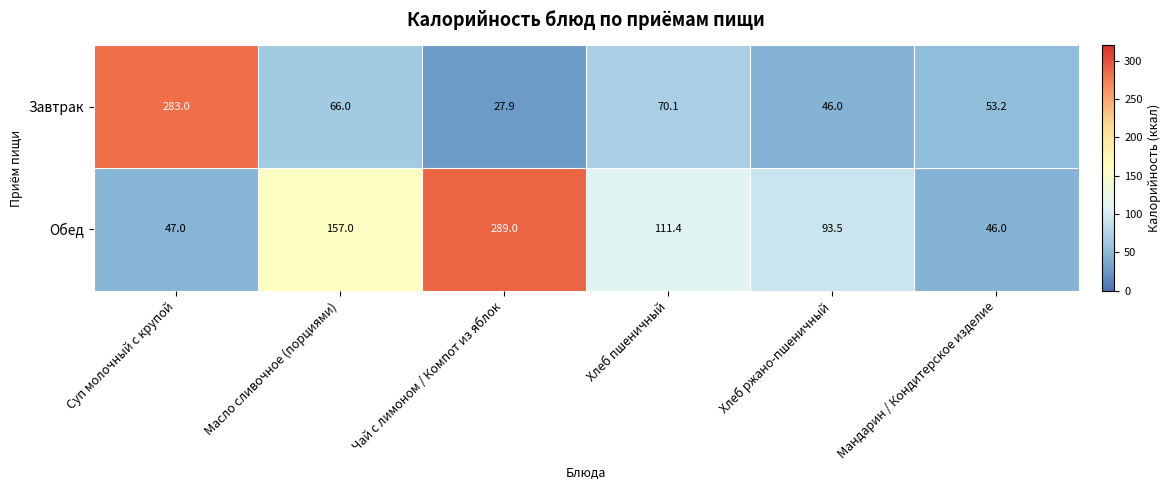

The Завтрак series shows 79.0 at Хлеб ржано-пшеничный. True or false?

False